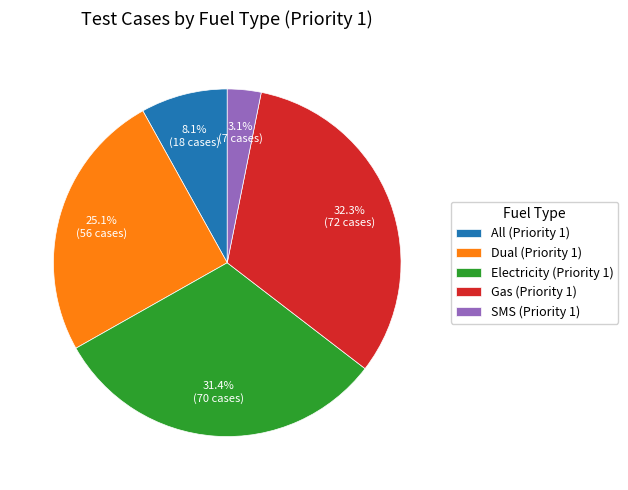

Which category has the biggest portion of the pie?

Gas (Priority 1)